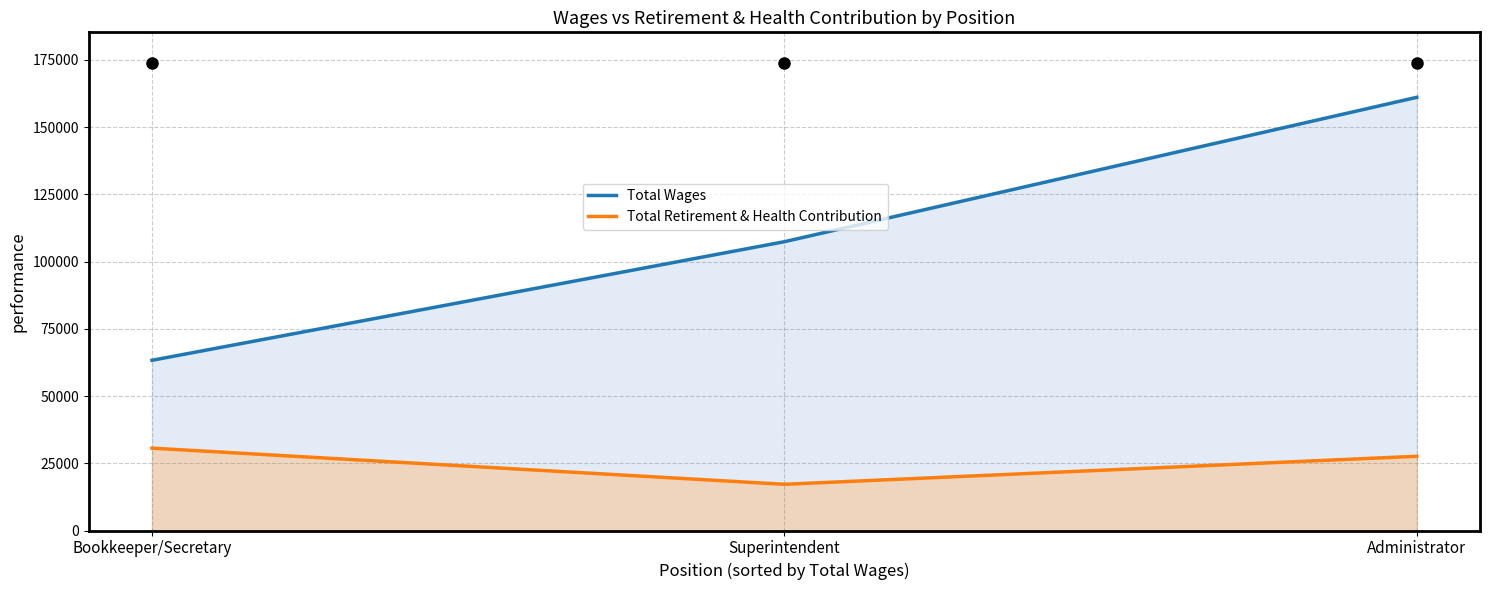

What is the total value across all series at Administrator?

188675